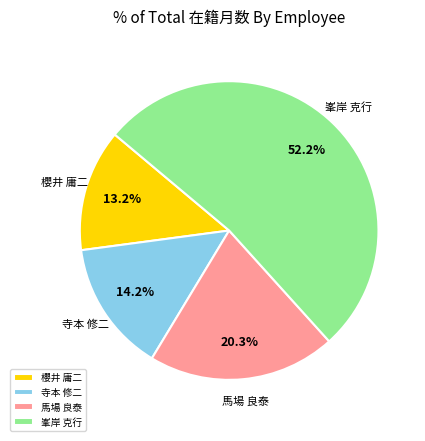

Do 馬場 良泰 and 寺本 修二 together represent more than half of the pie?

No